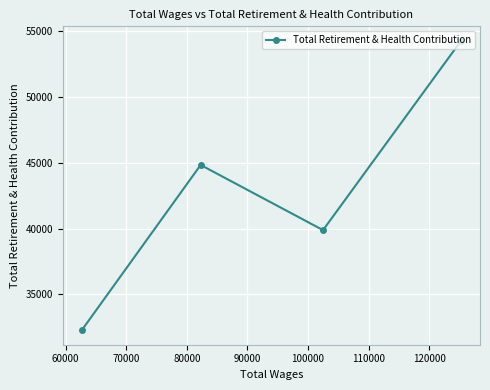

What is the sum of all values?

171280